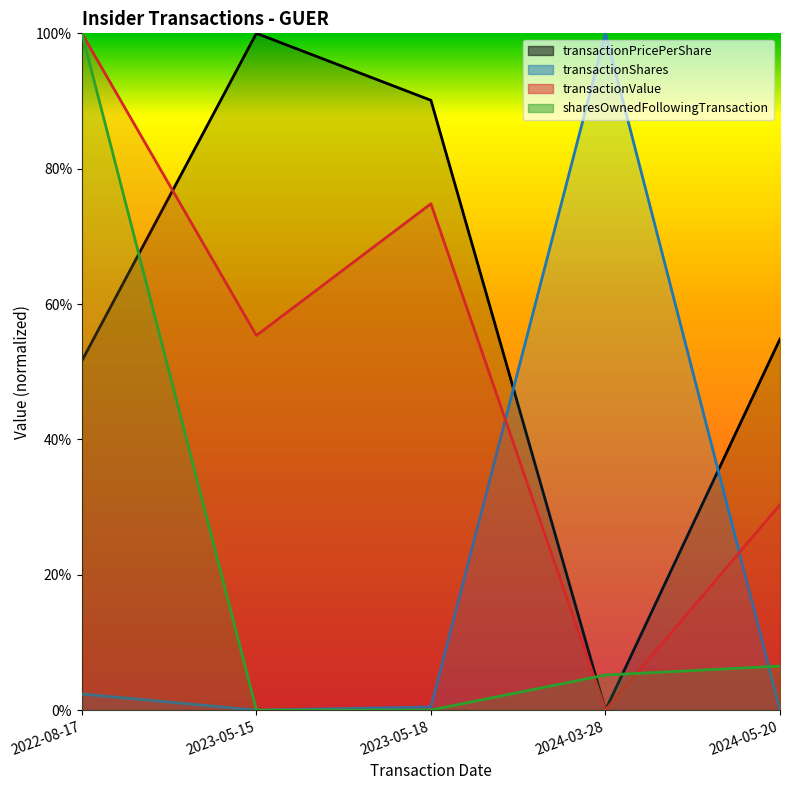

After their last crossing, which series has the higher values: transactionShares or transactionValue?

transactionValue